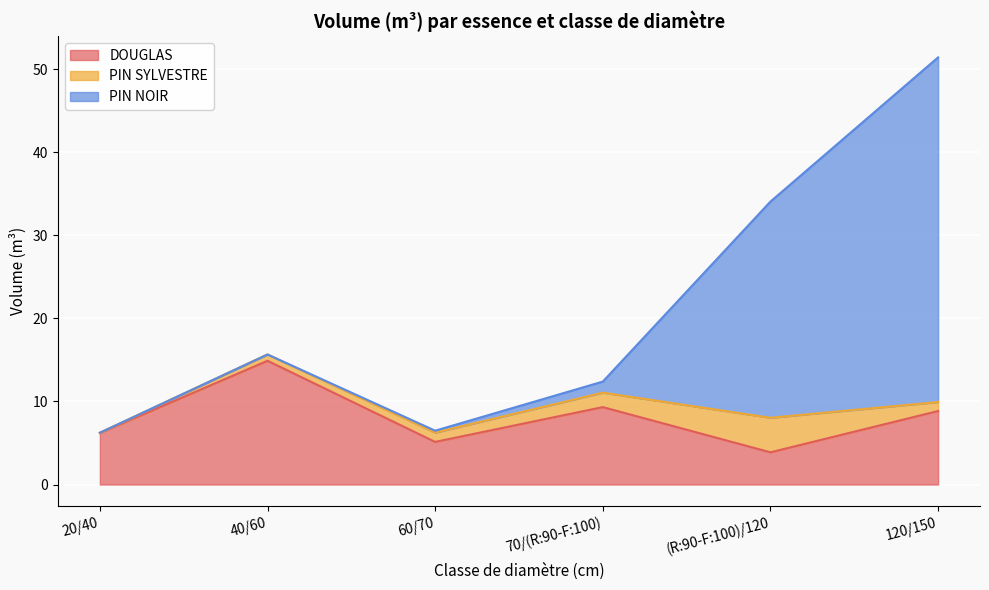

True or false: DOUGLAS has a value of 8.8 at 120/150.

True